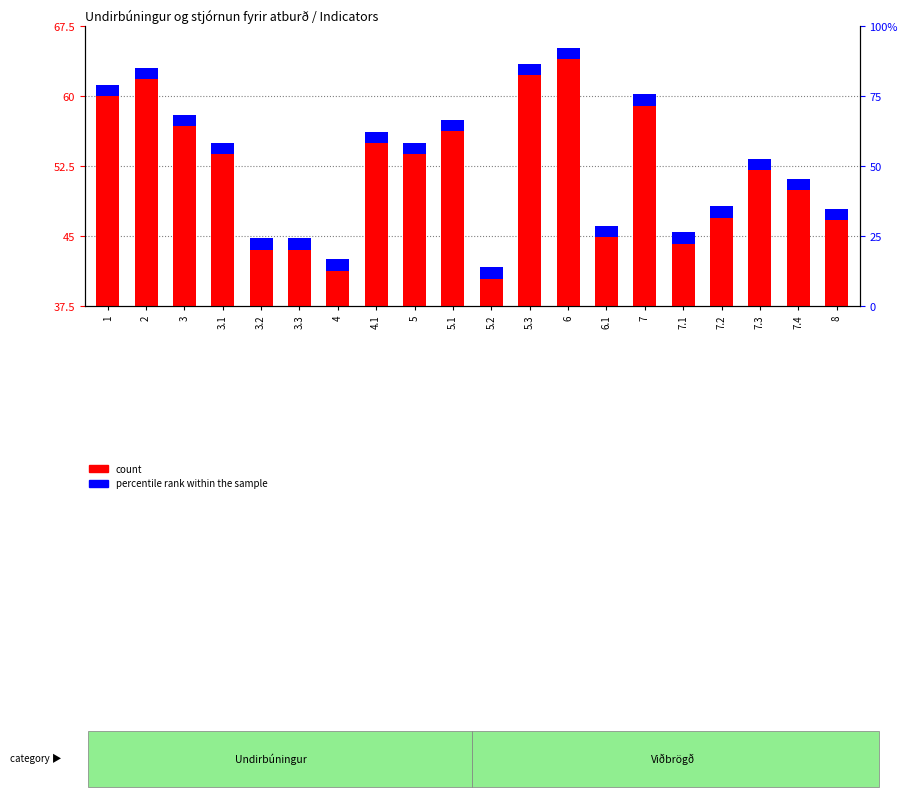

Which category has the highest value across all series?

6